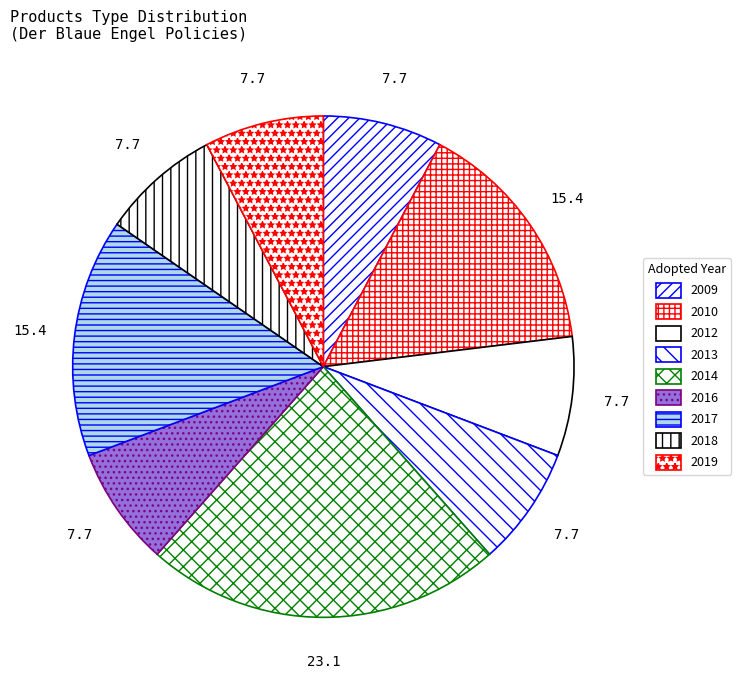

Count the number of slices in the pie.

9